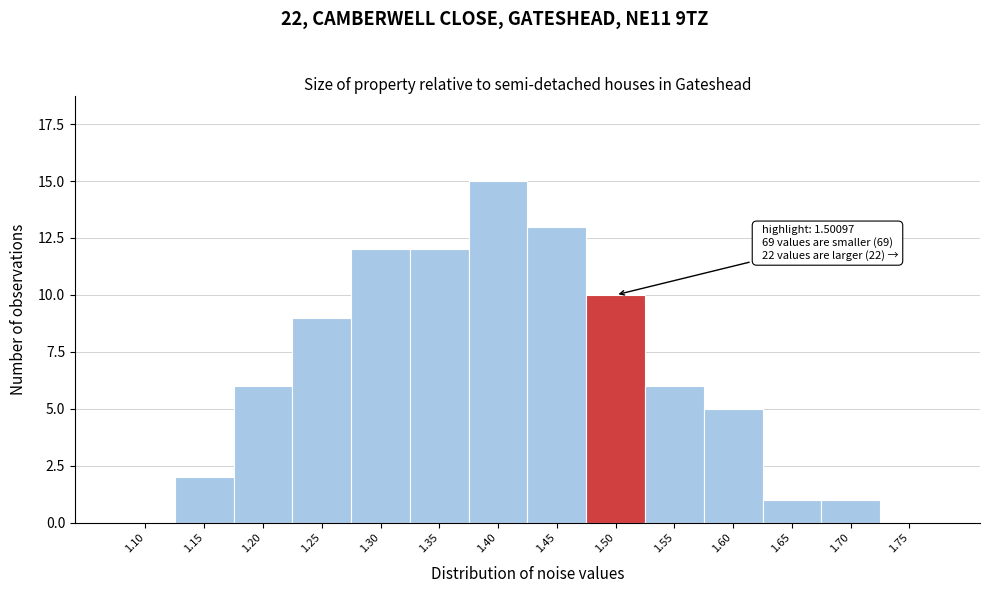

Reading left to right, list all the values displayed in this chart.

1.10=0	1.15=2	1.20=6	1.25=9	1.30=12	1.35=12	1.40=15	1.45=13	1.50=10	1.55=6	1.60=5	1.65=1	1.70=1	1.75=0